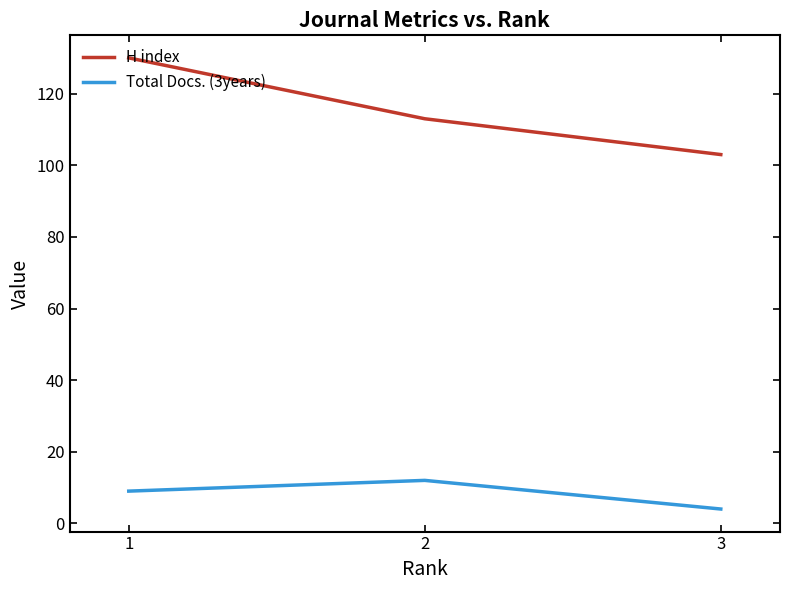

Is it true that Total Docs. (3years) equals 4 at 3?

True